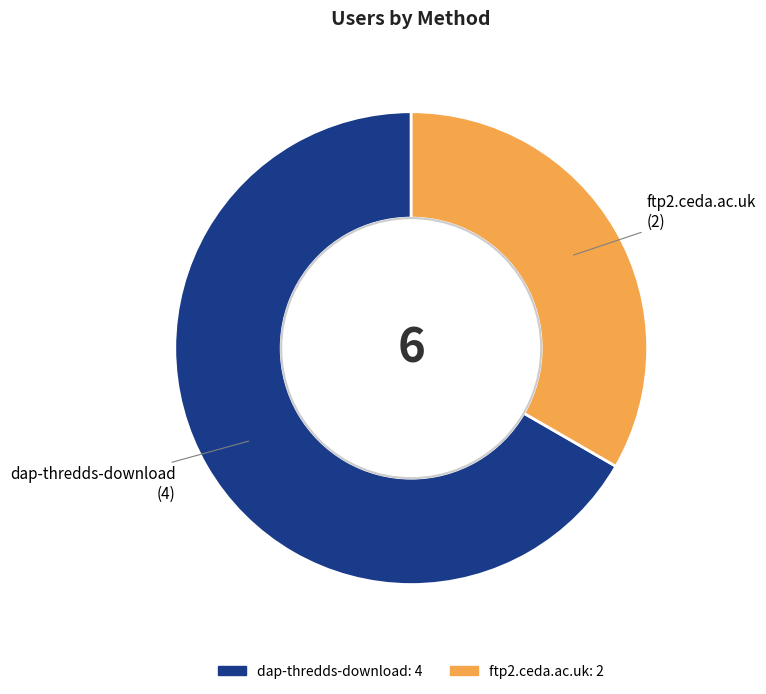

Which category accounts for the majority?

dap-thredds-download